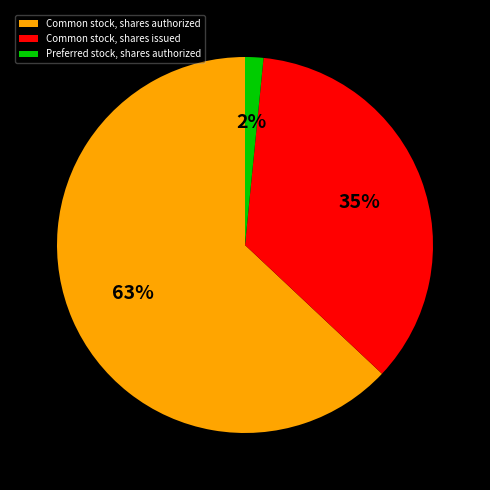

Is it true that Common stock, shares issued is 35% of the pie?

True